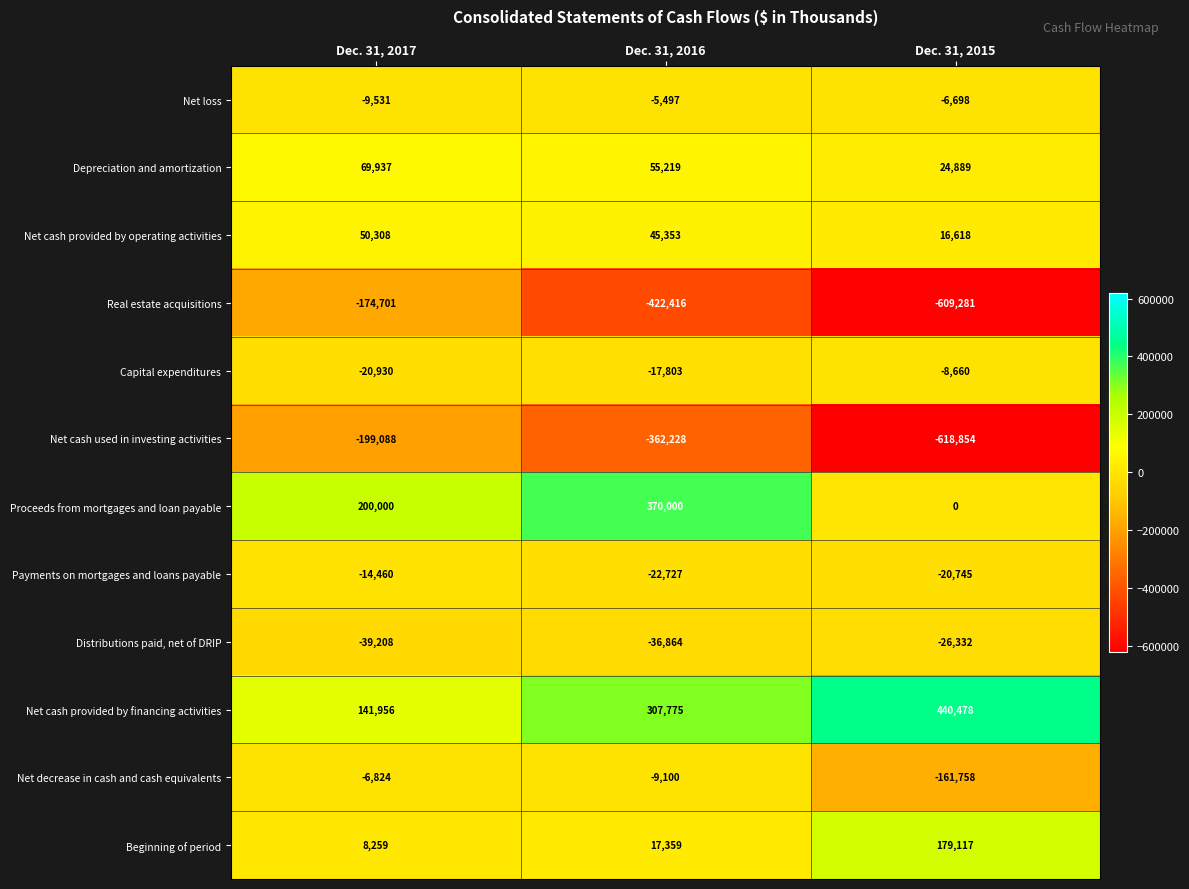

The Proceeds from mortgages and loan payable series shows -167920 at Dec. 31, 2015. True or false?

False